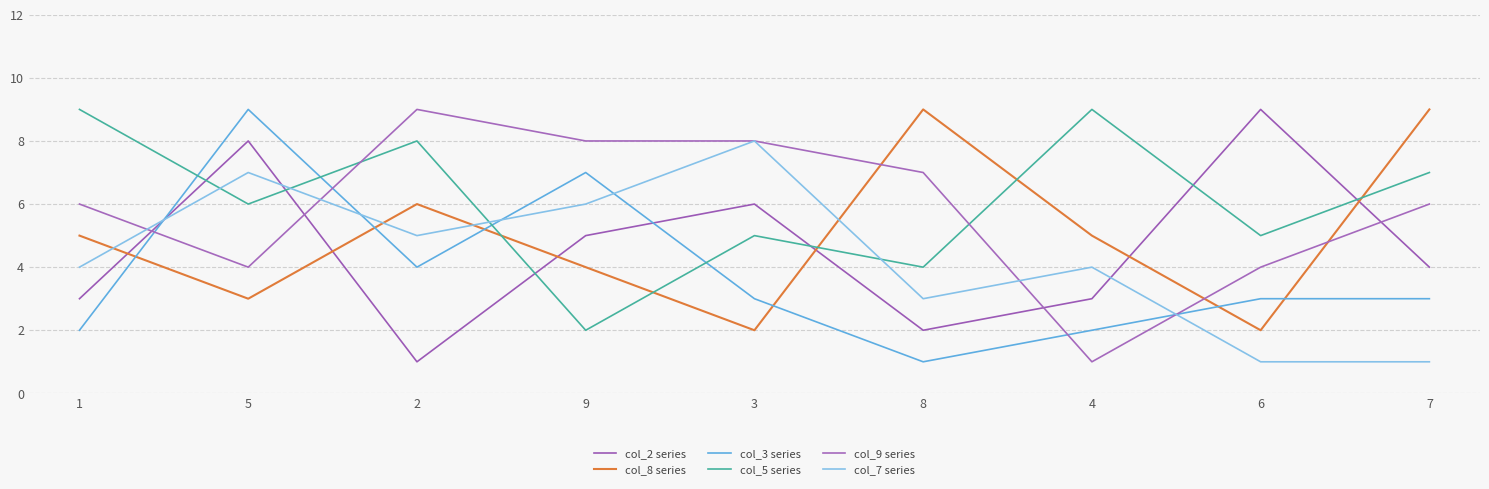

After their last crossing, which series has the higher values: col_8 series or col_9 series?

col_8 series